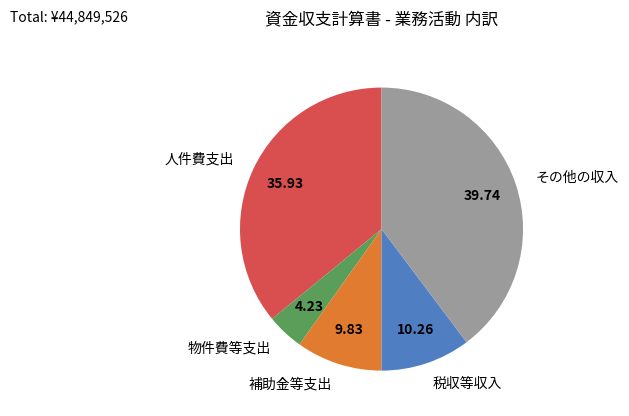

Between その他の収入 and 税収等収入, which is larger?

その他の収入